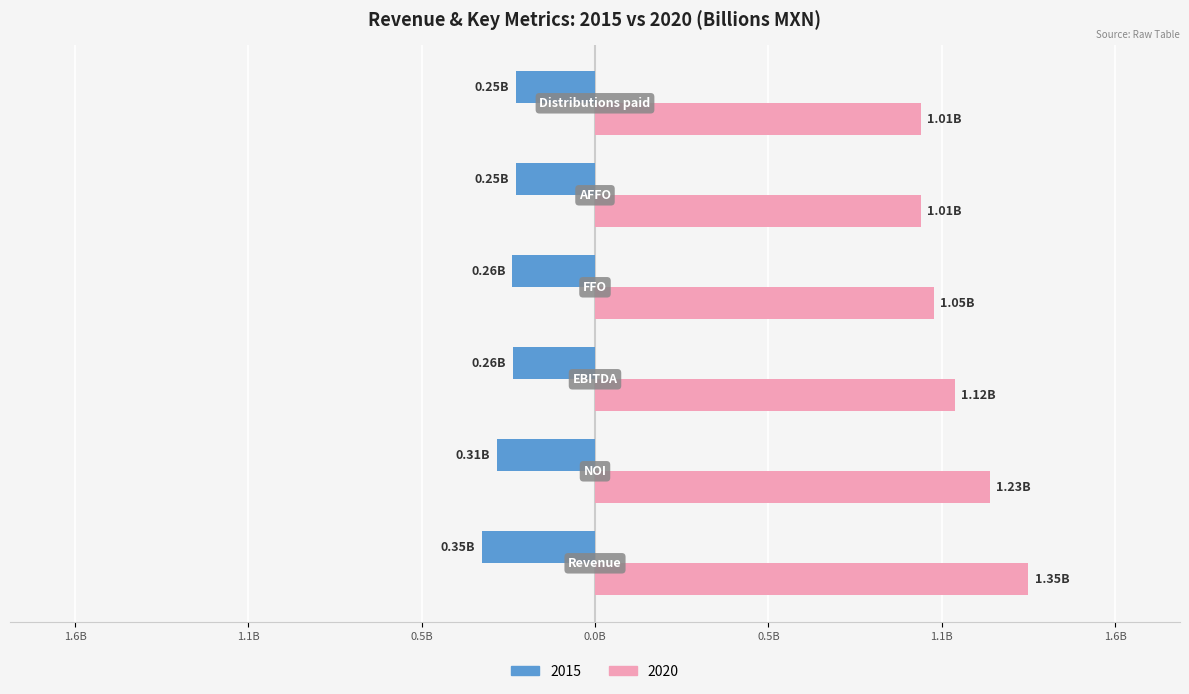

What are all the series names shown in the legend?

2015, 2020